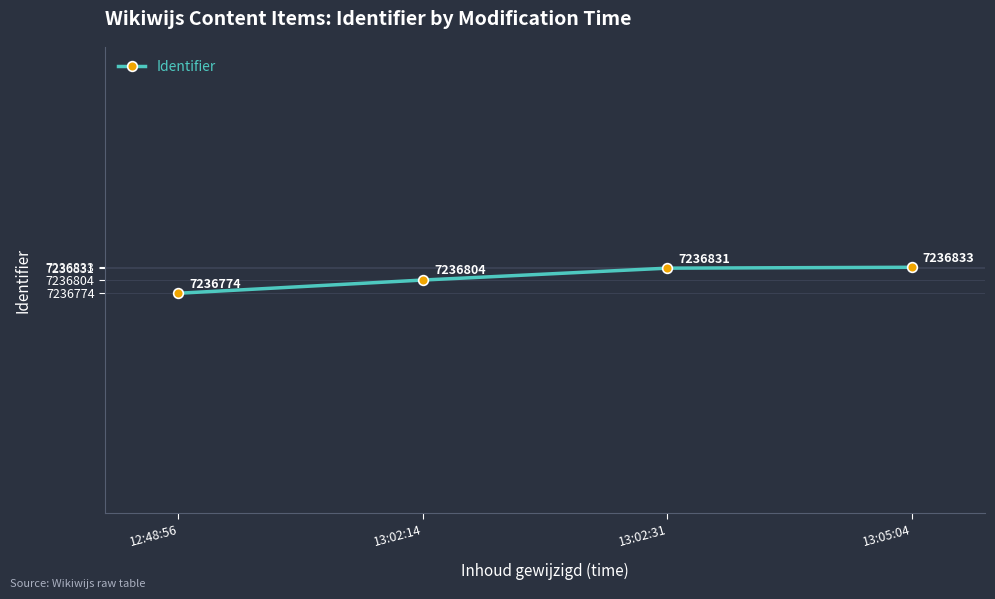

Approximately how many times larger is the value at 12:48:56 compared to 13:02:31?

1.0